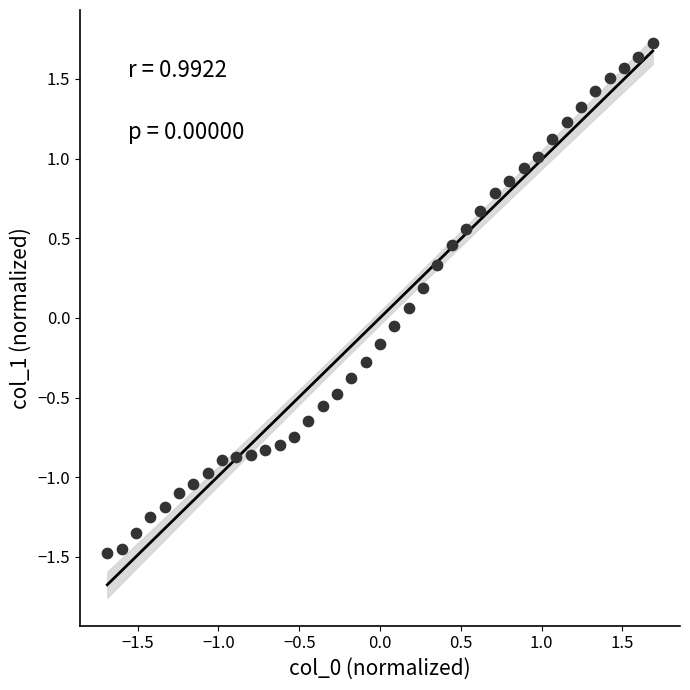

What is the range of X values (max minus min)?

3.4